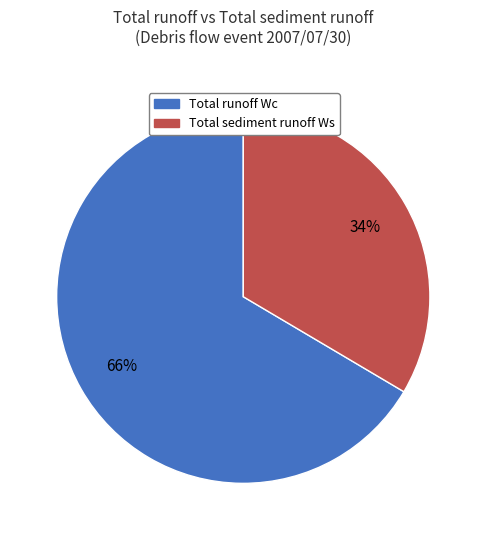

To the nearest percent, what is the combined percentage of Total sediment runoff Ws and Total runoff Wc?

100%